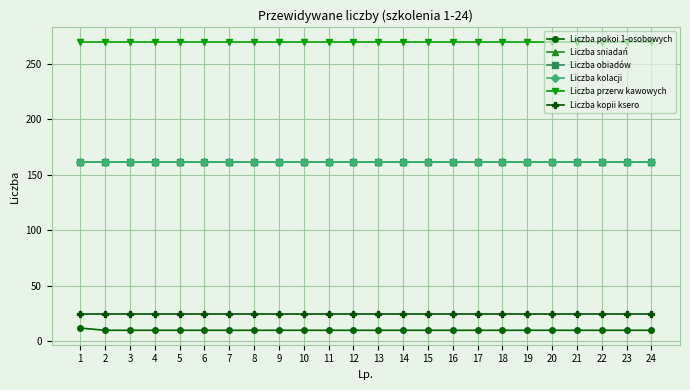

Which series has the widest spread of values?

Liczba pokoi 1-osobowych